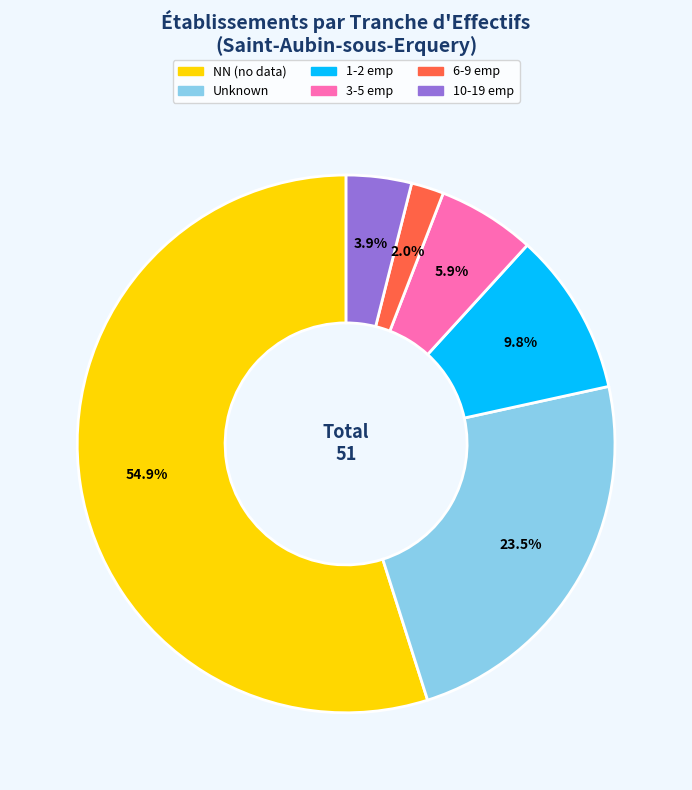

Is there a majority slice in this chart?

Yes